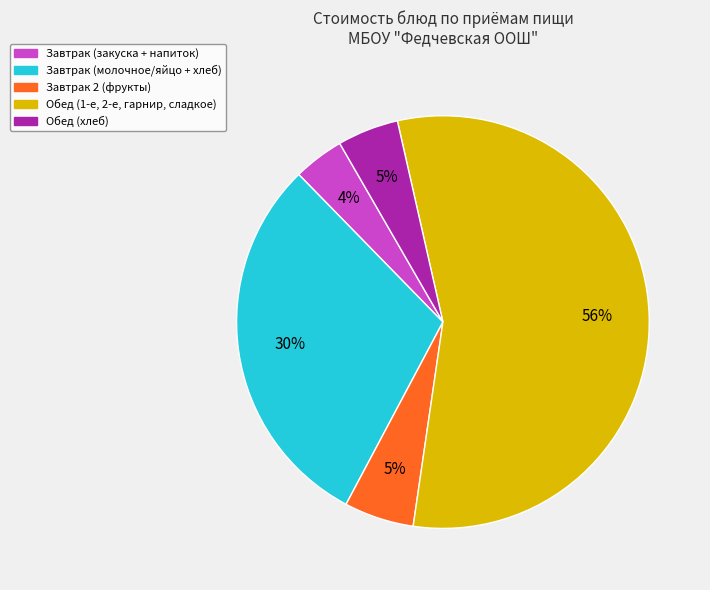

To the nearest percent, what is the average slice percentage?

20%